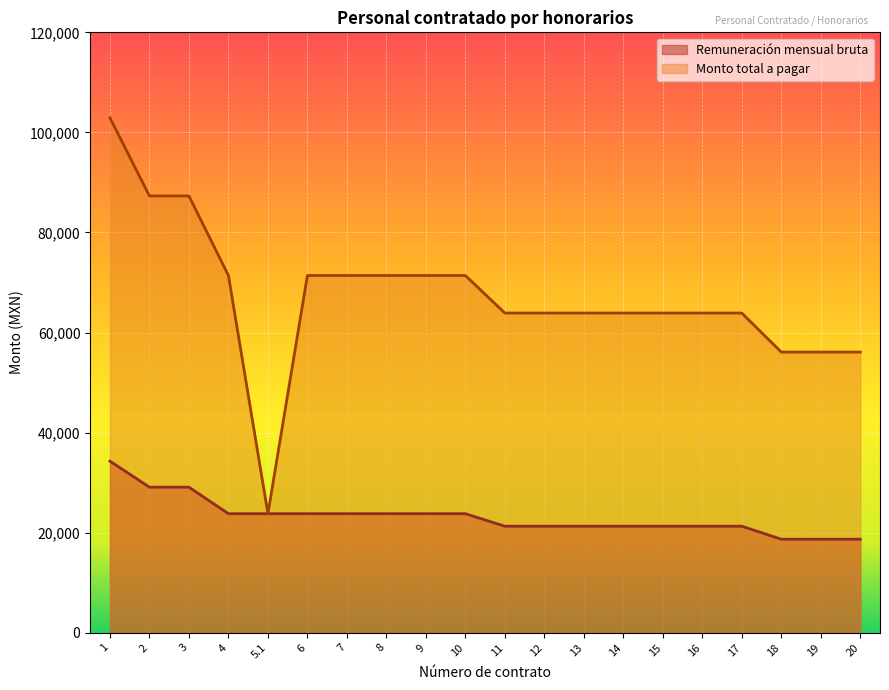

Is the value of Monto total a pagar at 10 greater than the value of Remuneración mensual bruta at 9?

Yes